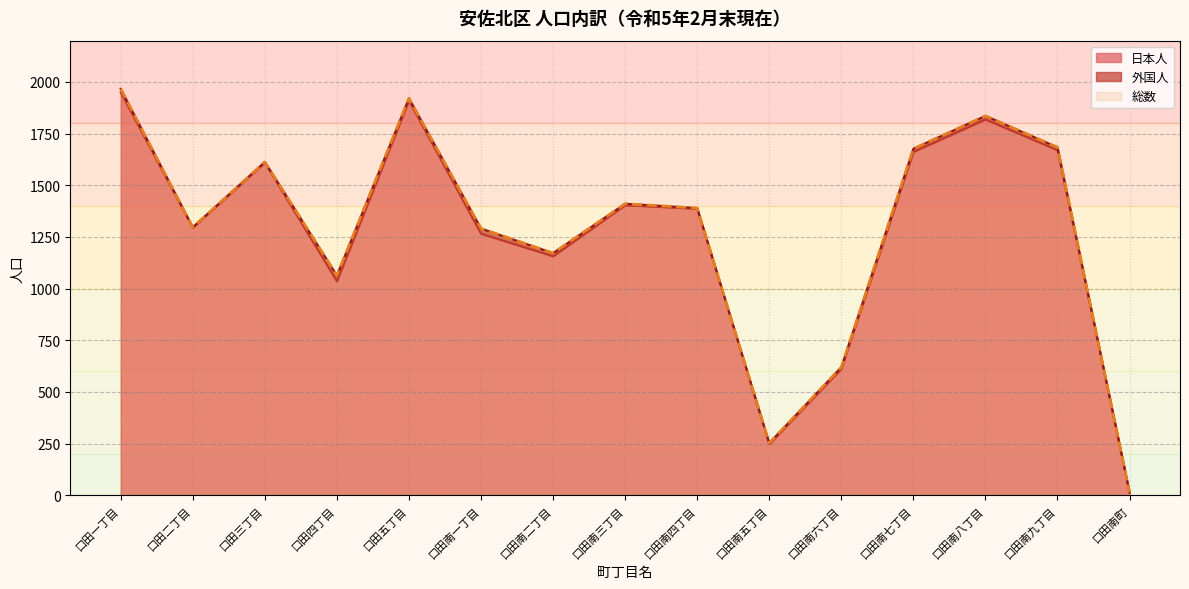

Does the chart have visible grid lines?

Yes